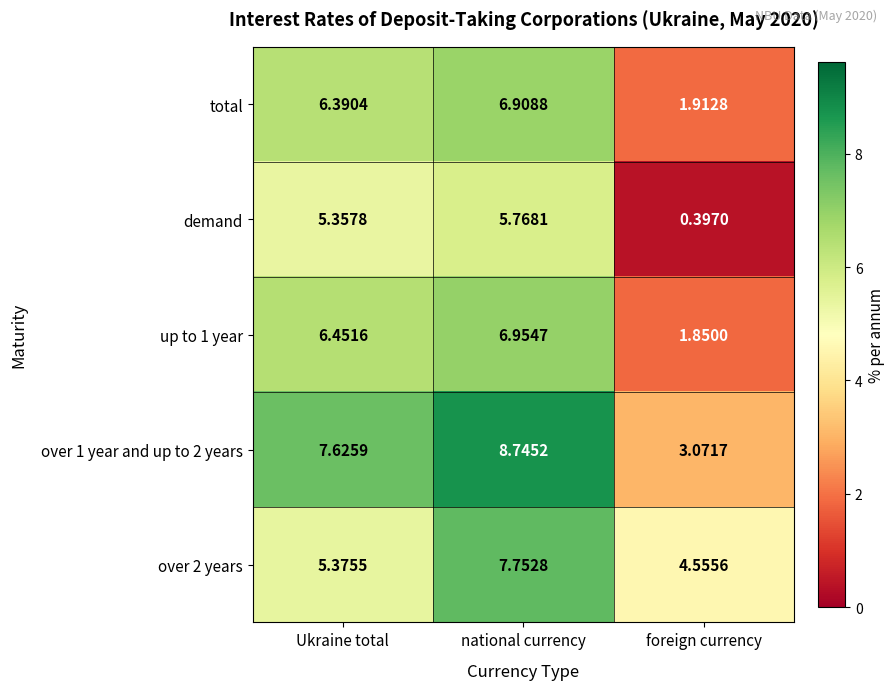

Is the value of over 2 years at Ukraine total greater than the value of demand at Ukraine total?

Yes